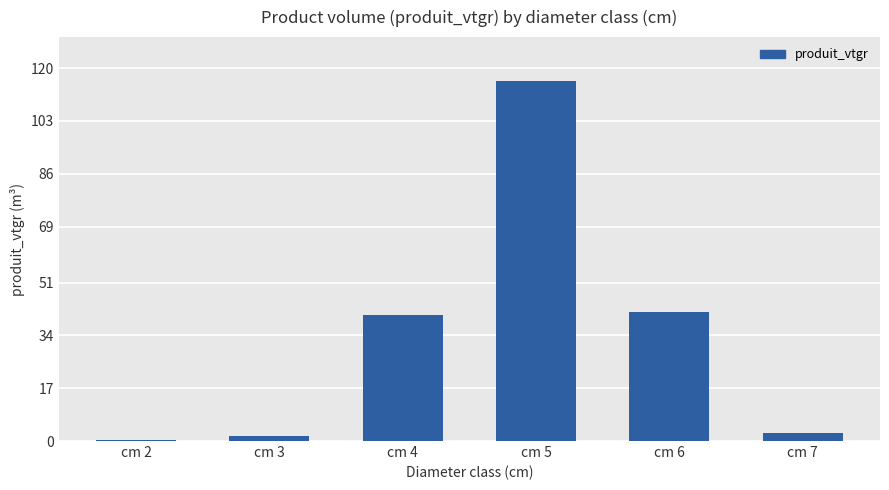

Is it true that the value at cm 3 is 1.6?

True